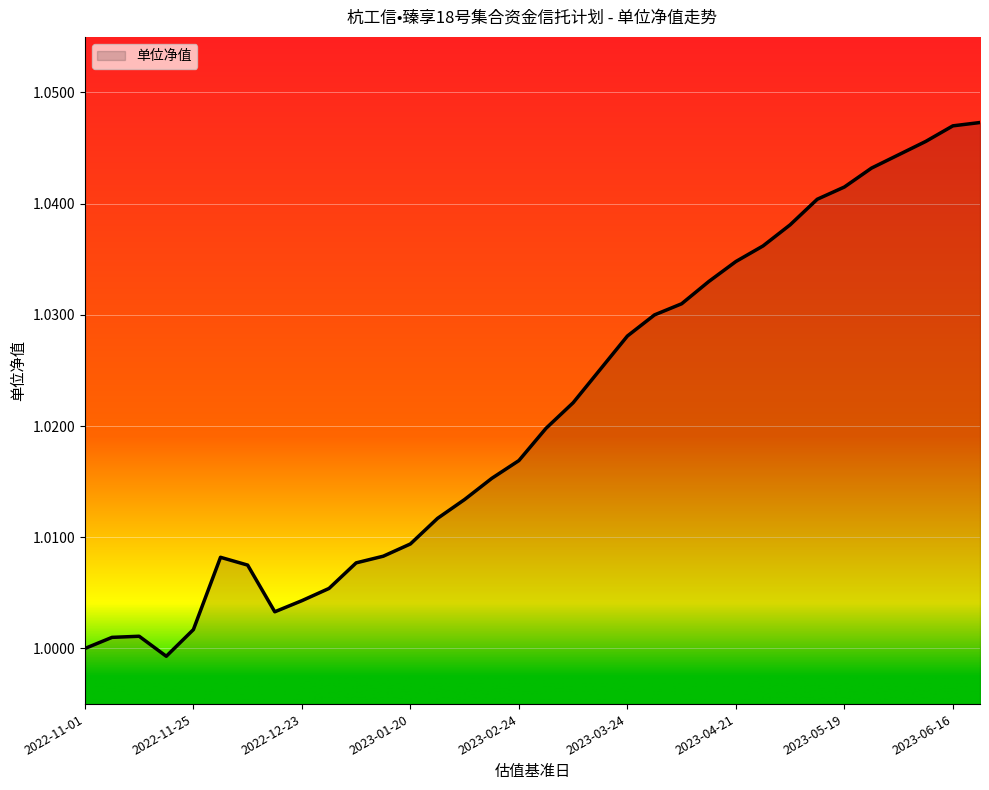

Does the chart display data point markers on the line(s)?

No